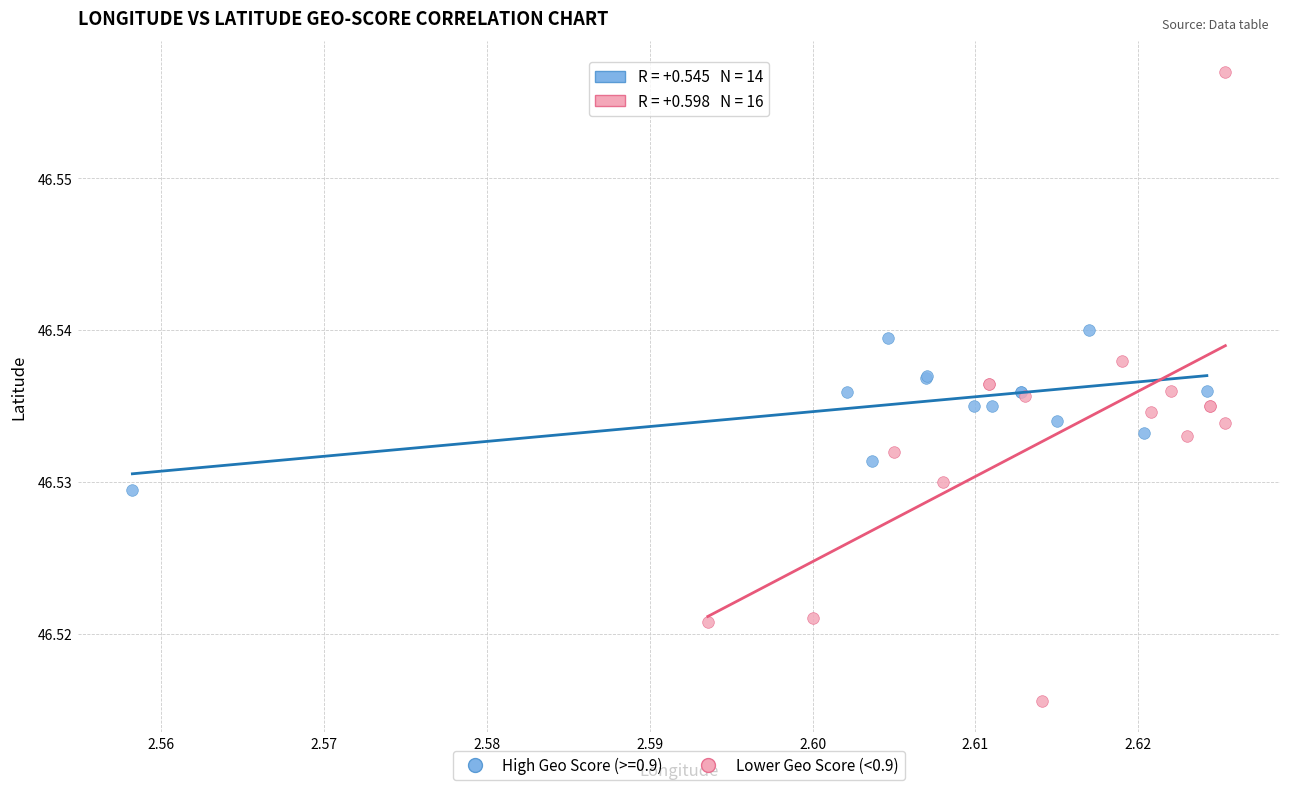

Which series has the widest spread of Y values?

Lower Geo Score (<0.9)